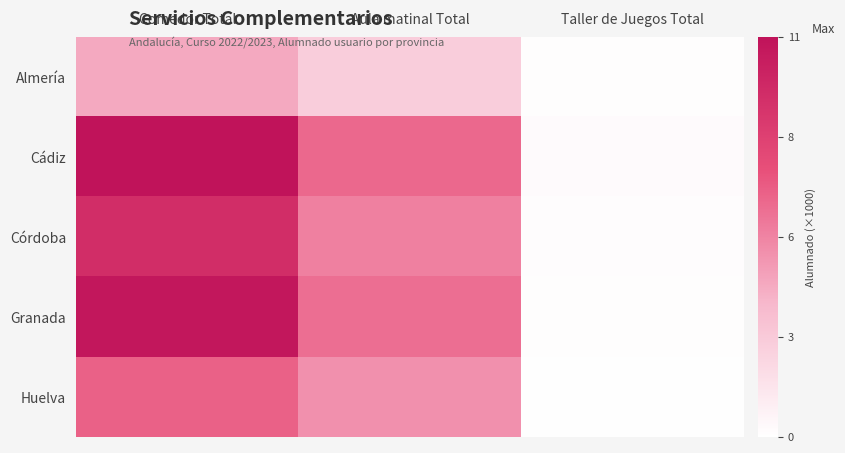

Which series changed the most between Comedor Total and Aula matinal Total?

Cádiz